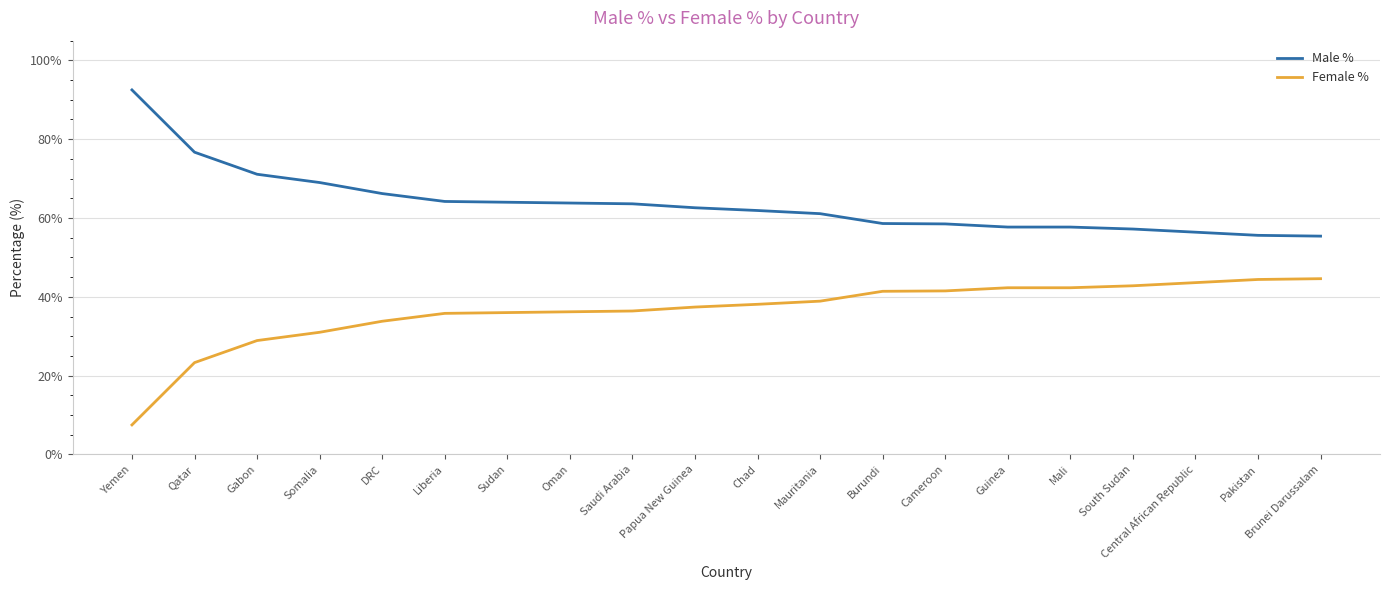

At Oman, list the series in order from largest to smallest.

Male %, Female %